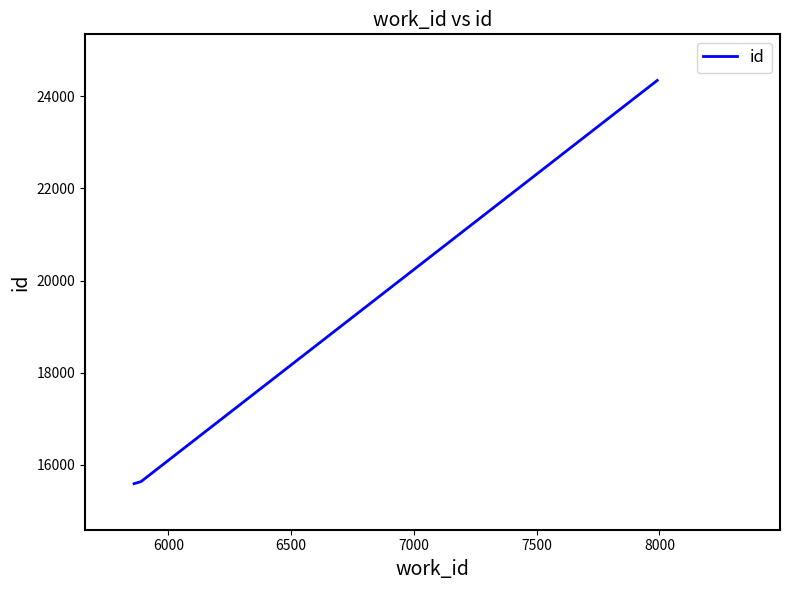

What is the difference between the maximum and minimum values?

8750